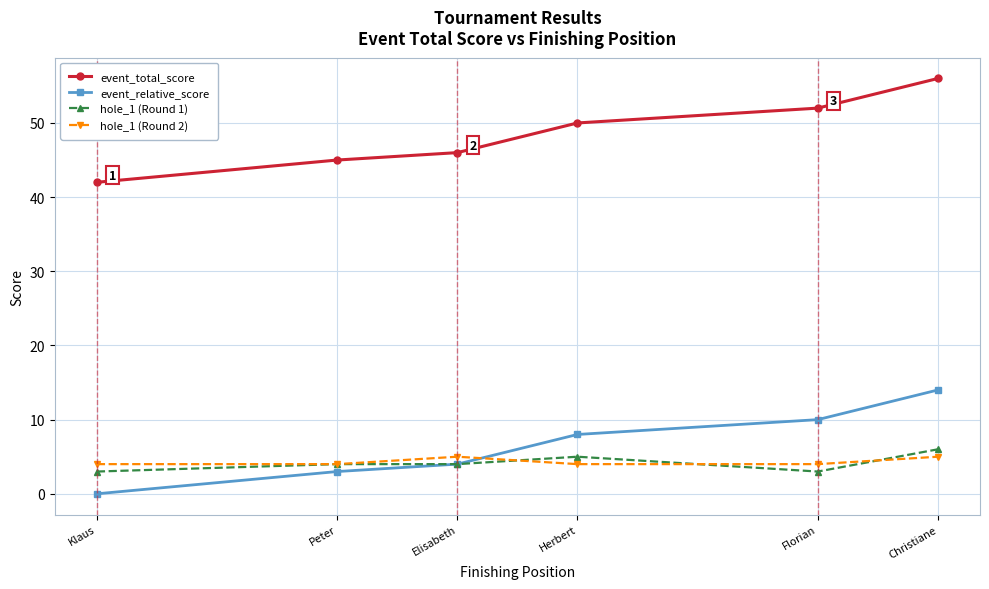

What is the label of the 6th point from the right?

Klaus